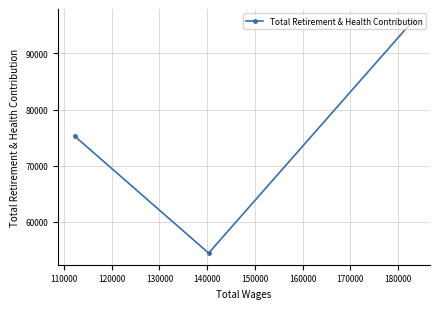

What is the minimum value shown in the chart?

54454